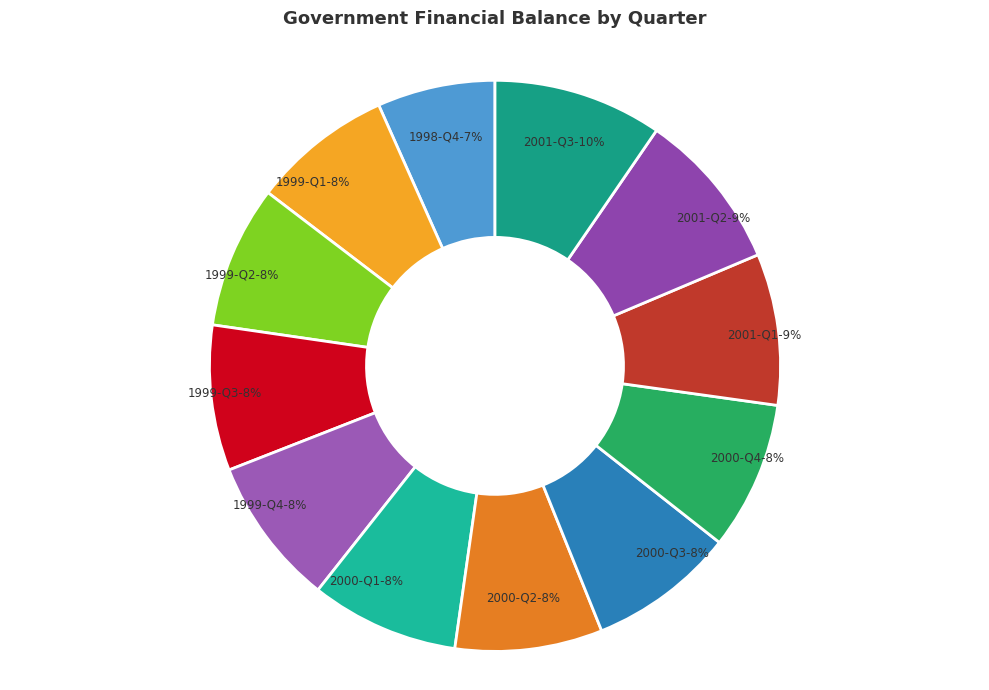

Is the sum of 2000-Q2 and 2001-Q1 greater than half?

No